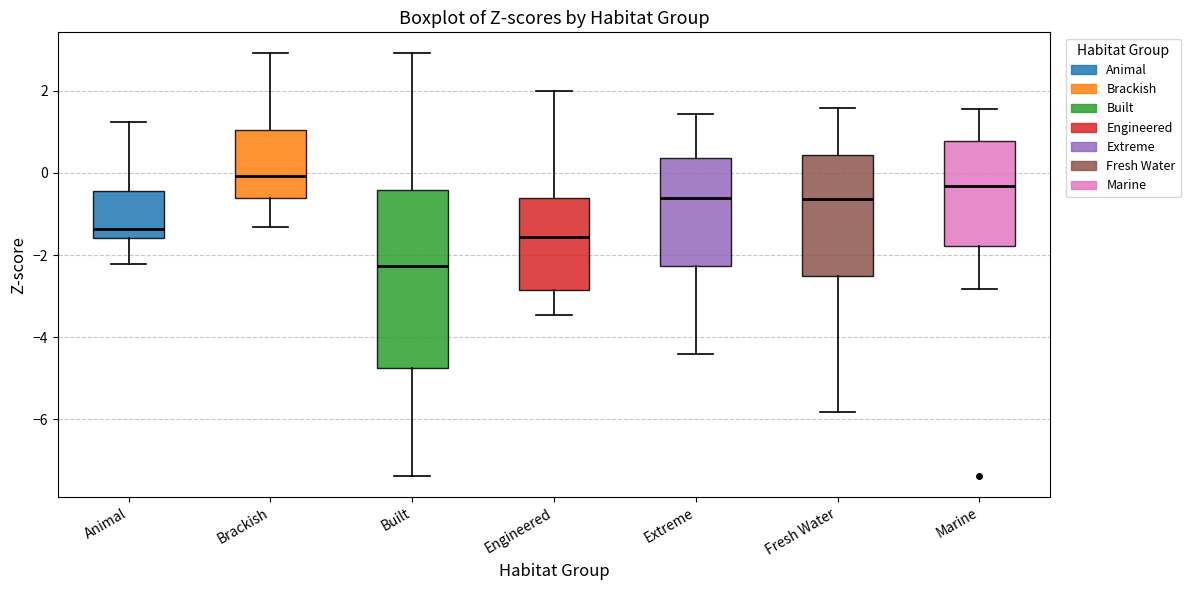

Which box's median line is the highest?

Brackish